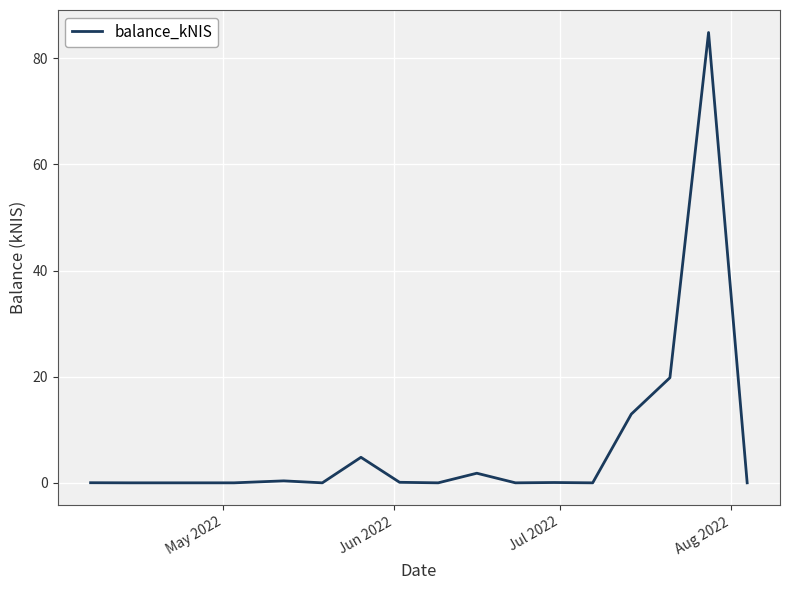

Is this an area chart (filled region under the line)?

No